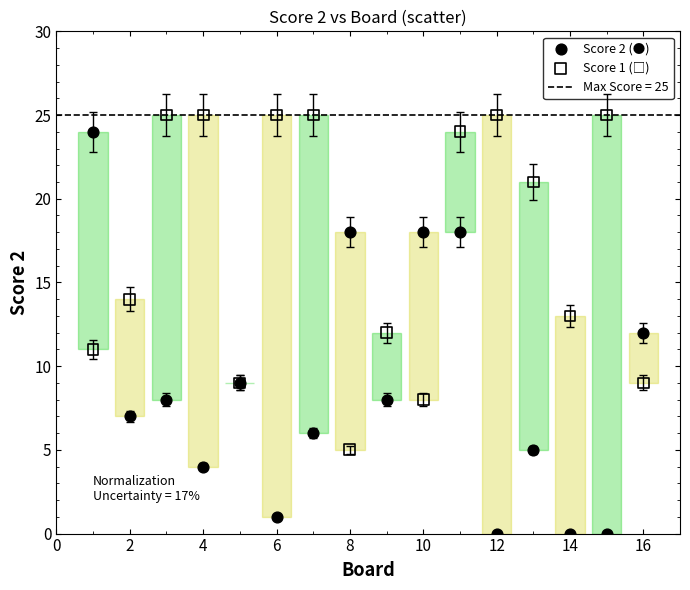

What is the X range (max minus min) for the scatter plot?

15